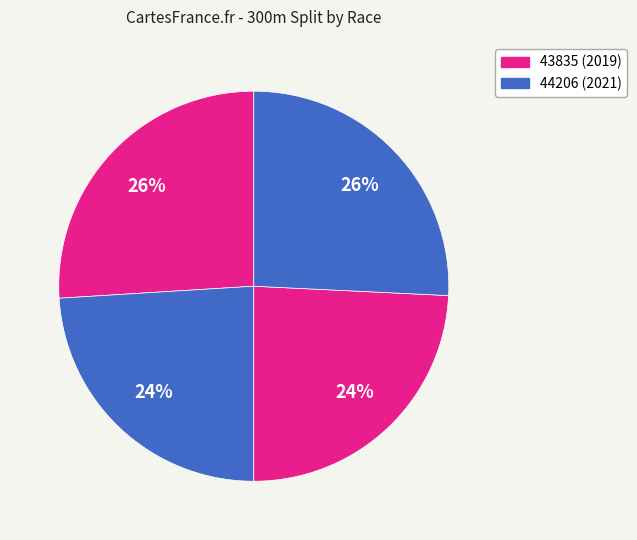

How many segments does this pie chart have?

4